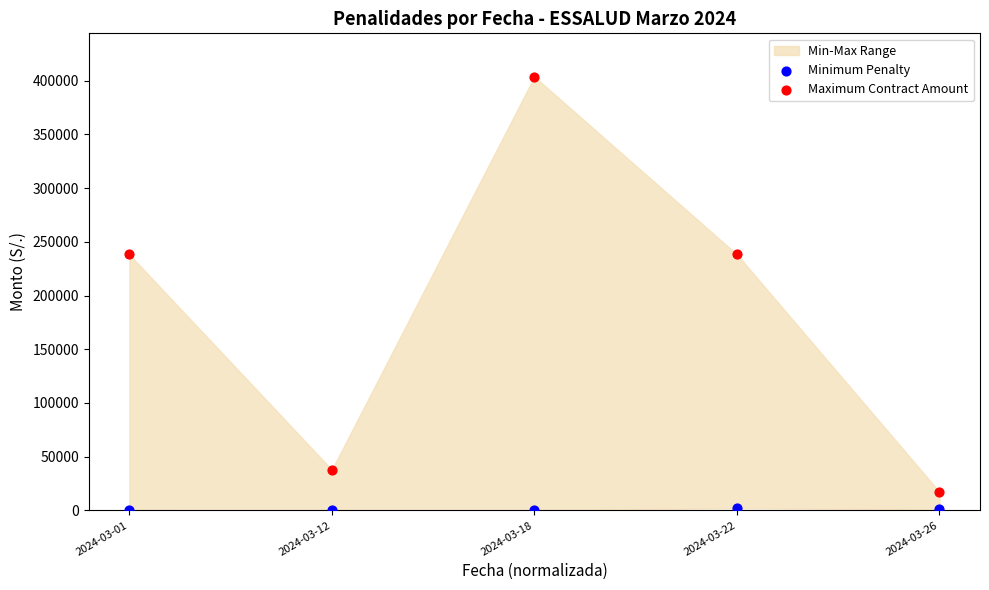

Across all data points, what is the range of X values (max minus min)?

1.0